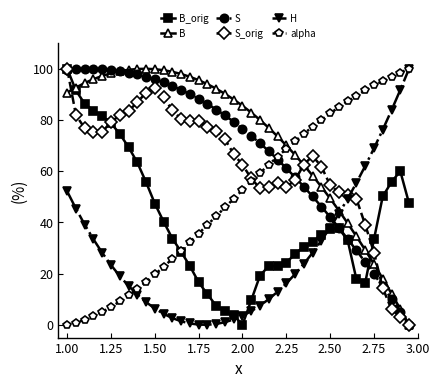

How many series are shown in this chart?

6